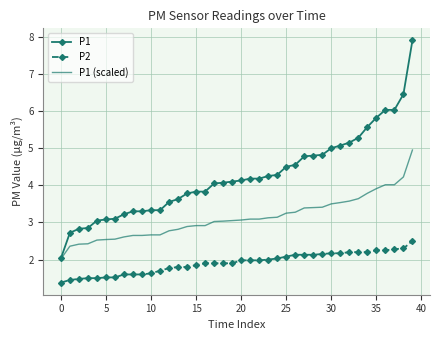

What are all the series names shown in the legend?

P1, P2, P1 (scaled)